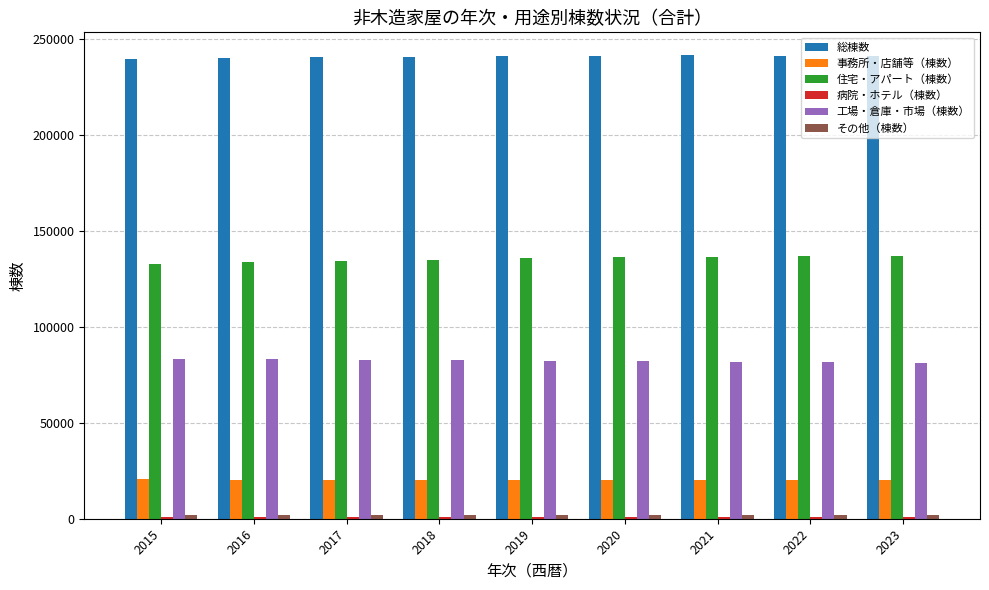

At how many categories does at least one series exceed 105081?

9